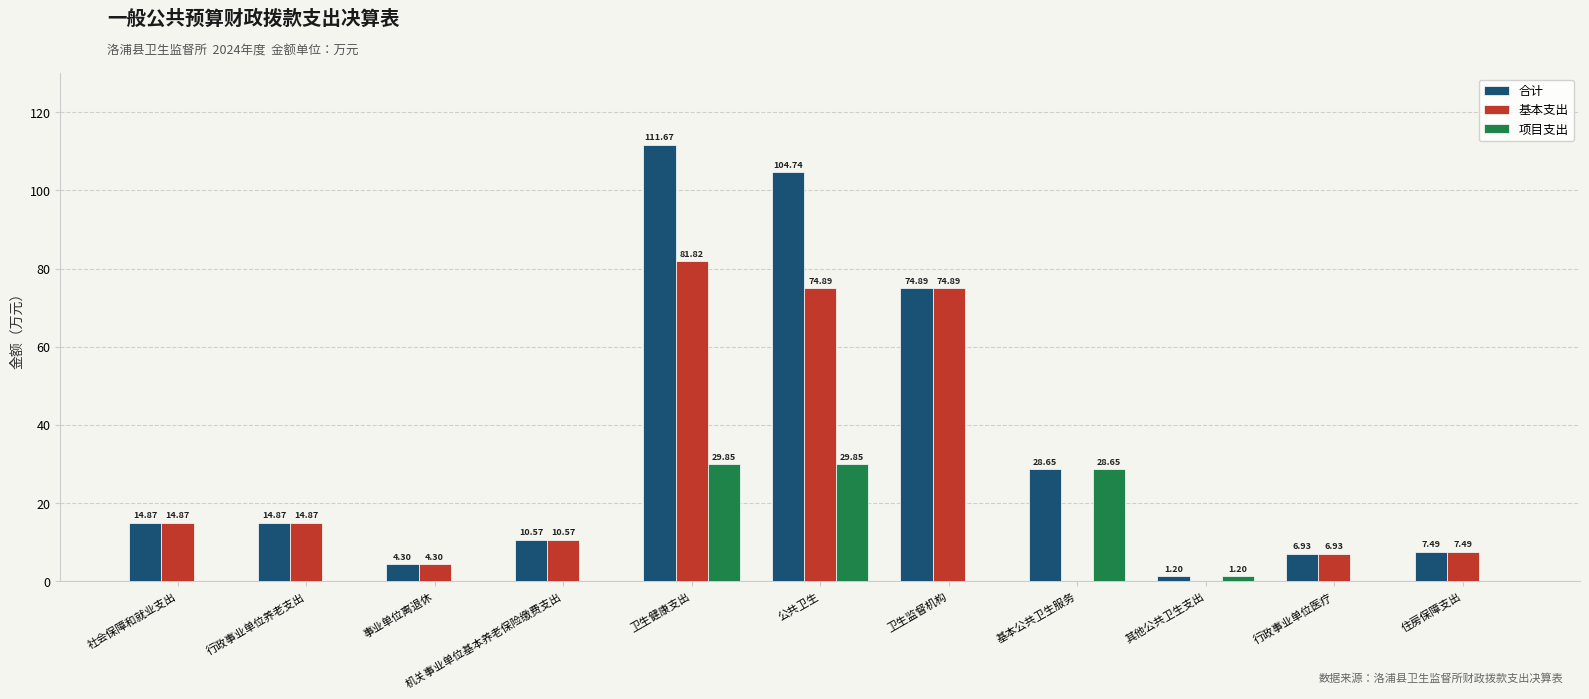

At which label does 基本支出 first exceed 10?

社会保障和就业支出